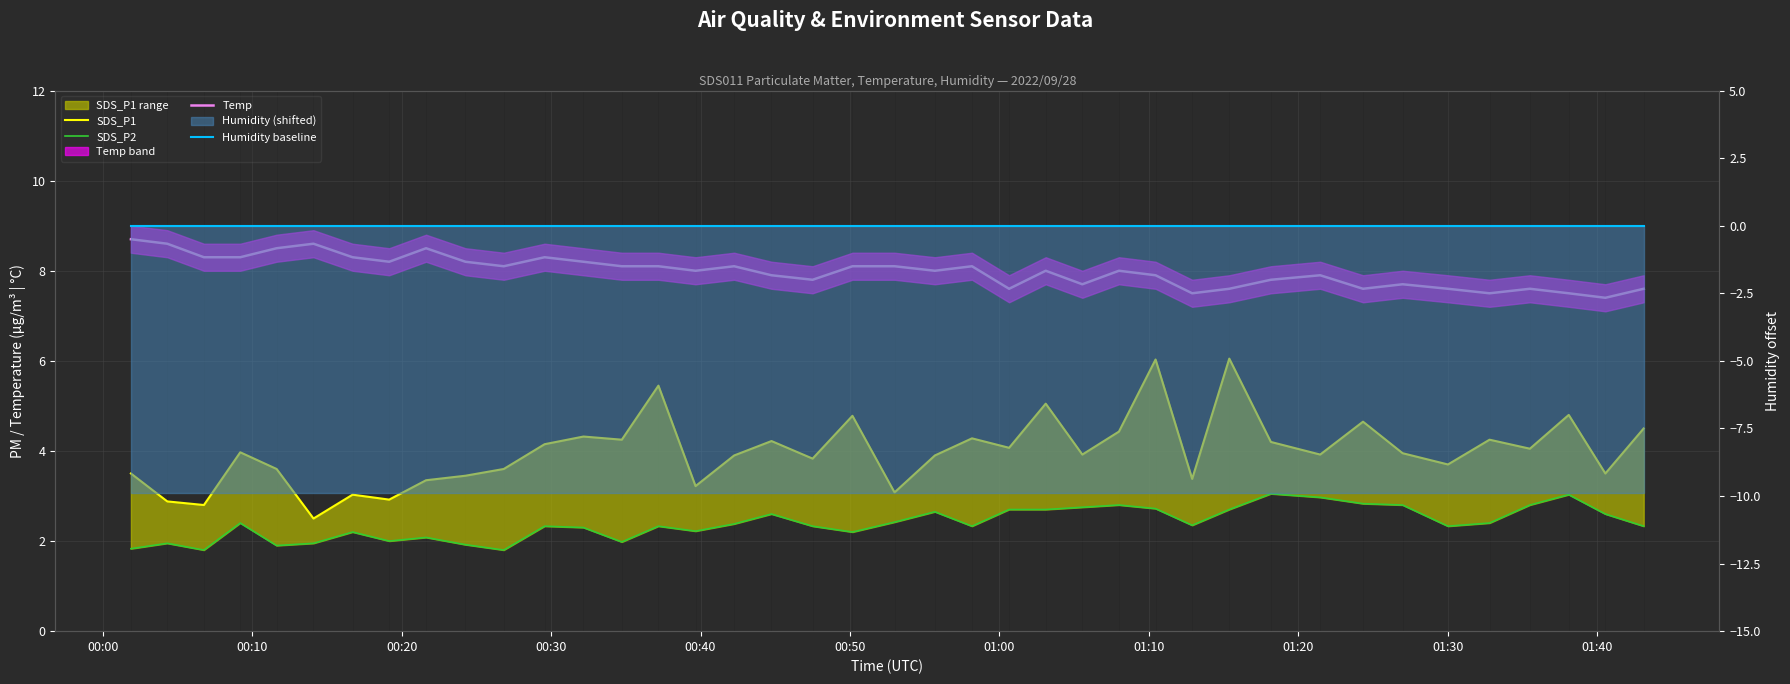

Which series has the largest total across all categories?

Temp